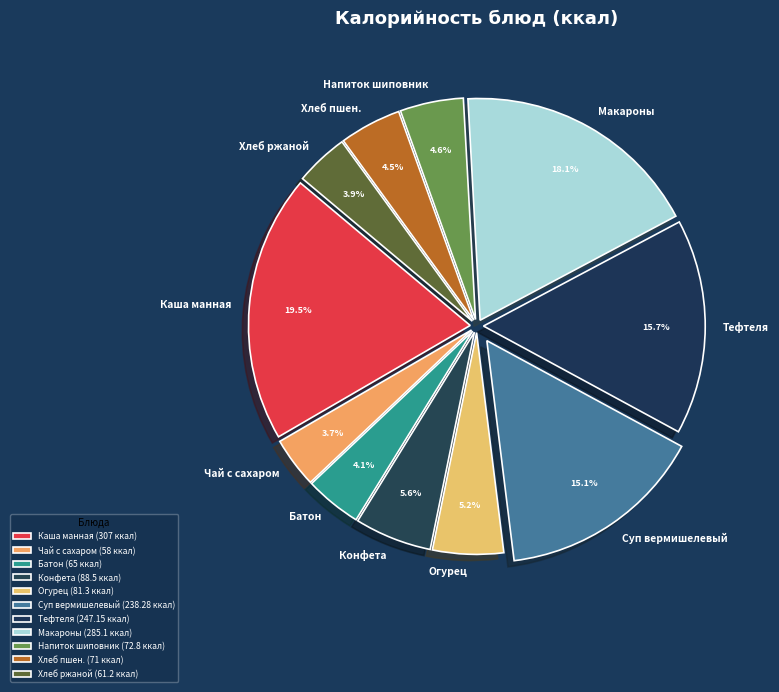

Combined, what portion of the pie is Хлеб ржаной and Каша манная?

23.4%